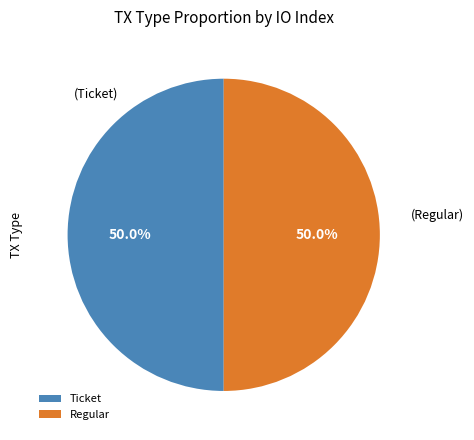

Is the sum of Regular and Ticket greater than half?

Yes